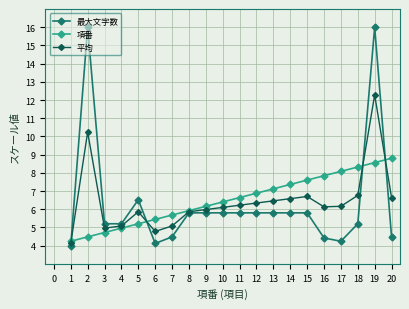

Read the 項番 value at 19.

8.6